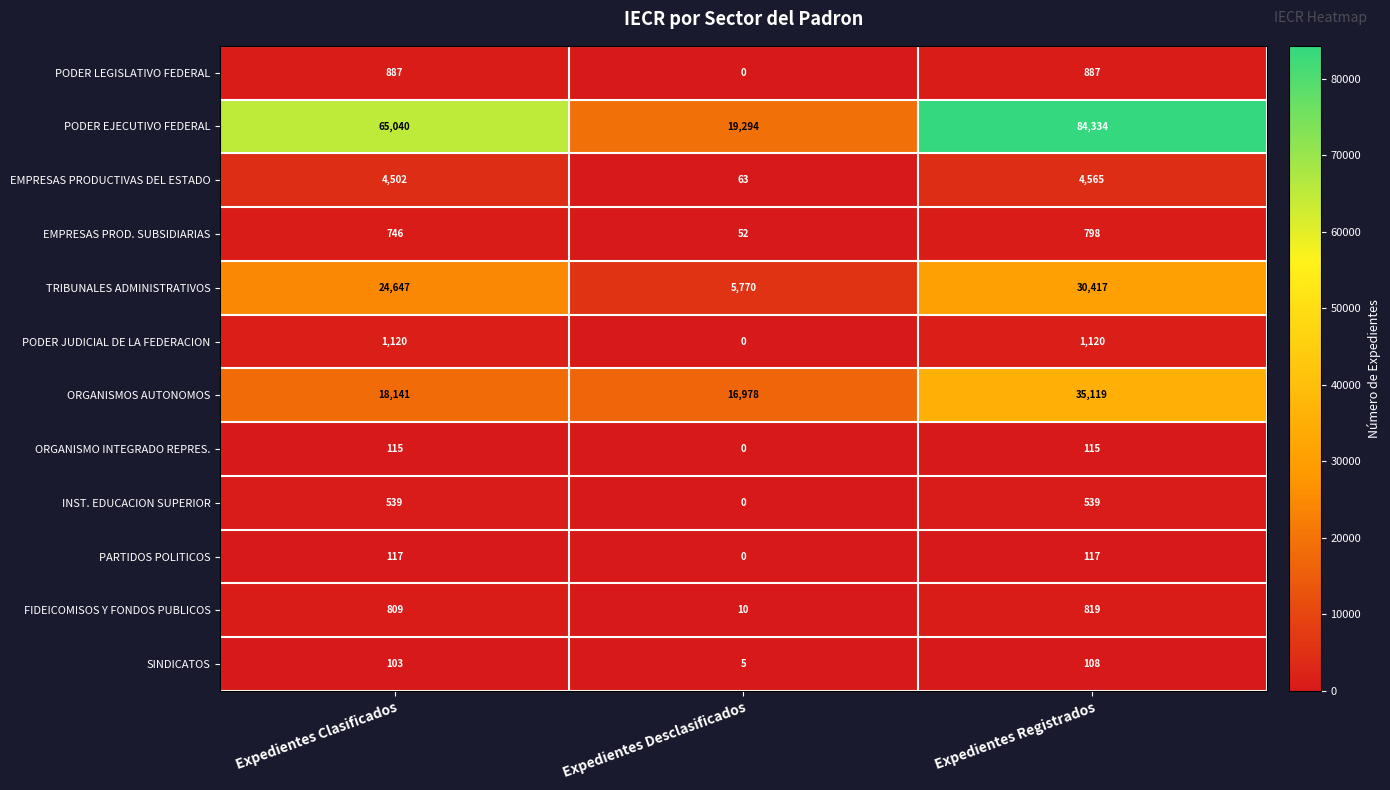

List the series in order of their peak value, highest first.

PODER EJECUTIVO FEDERAL, ORGANISMOS AUTONOMOS, TRIBUNALES ADMINISTRATIVOS, EMPRESAS PRODUCTIVAS DEL ESTADO, PODER JUDICIAL DE LA FEDERACION, PODER LEGISLATIVO FEDERAL, FIDEICOMISOS Y FONDOS PUBLICOS, EMPRESAS PROD. SUBSIDIARIAS, INST. EDUCACION SUPERIOR, PARTIDOS POLITICOS, ORGANISMO INTEGRADO REPRES., SINDICATOS